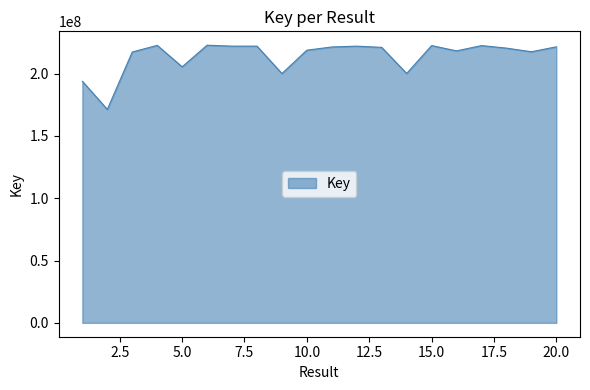

What is the difference between the maximum and minimum values?

51512183